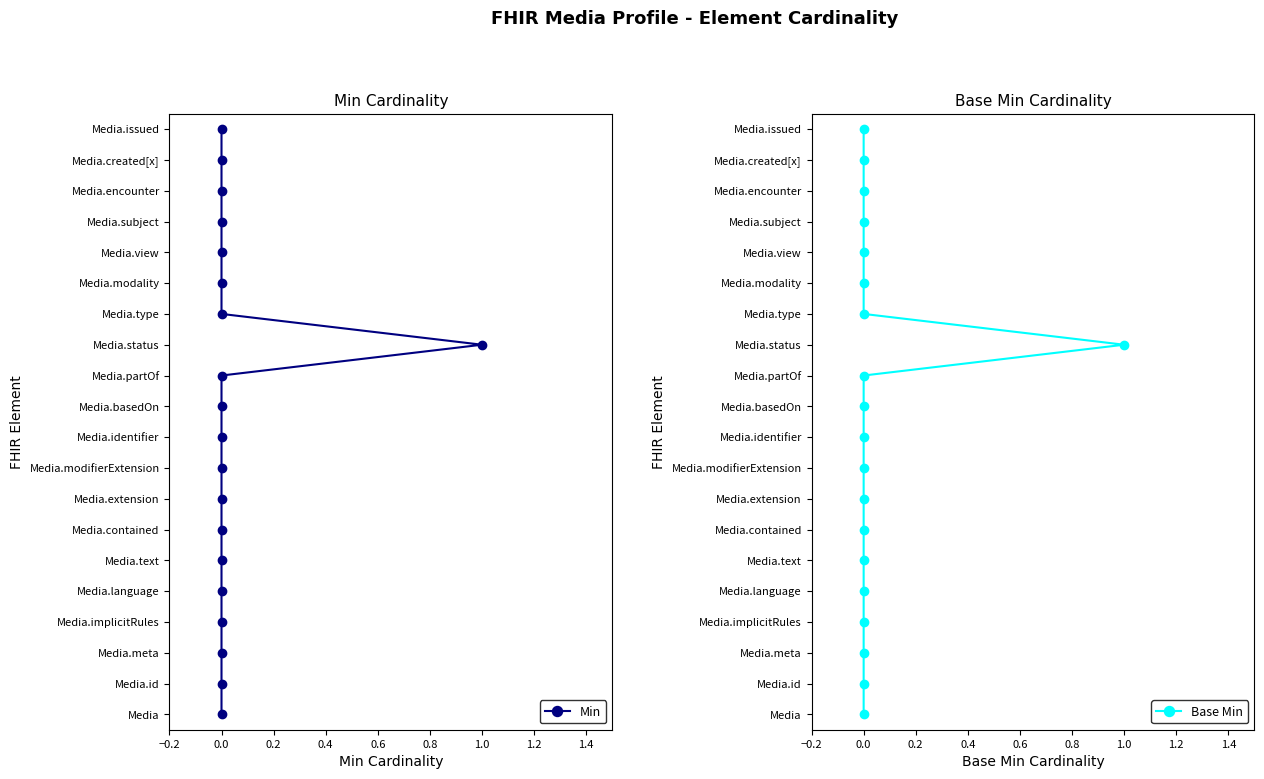

What is the sum of all Min values?

190